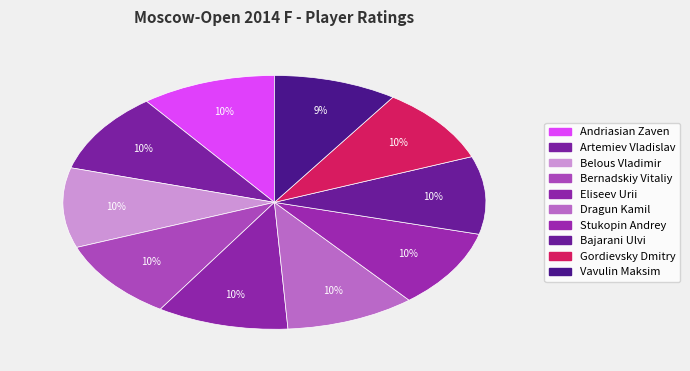

How many segments does this pie chart have?

10